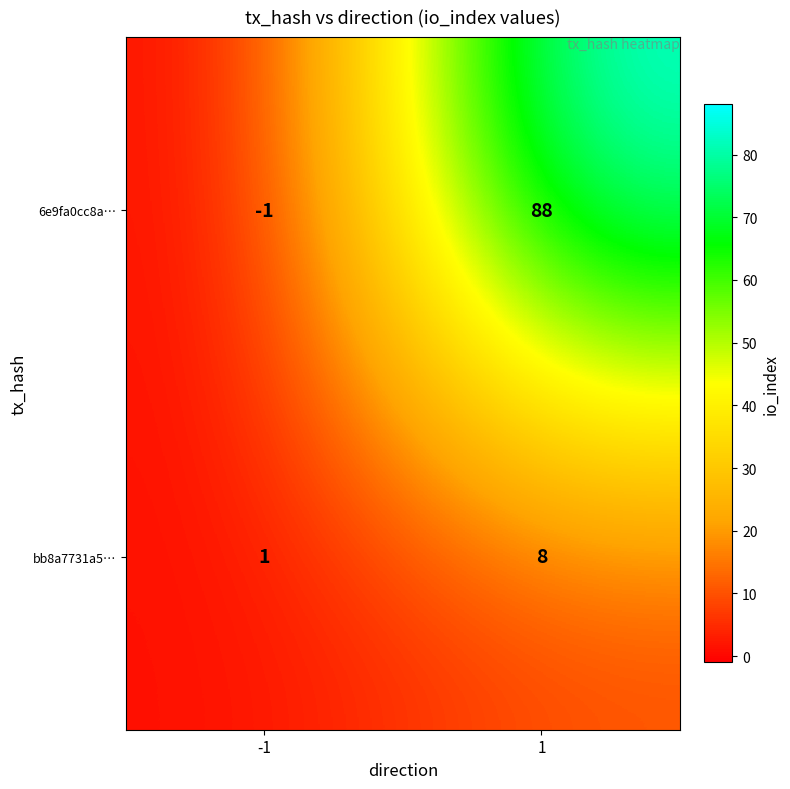

Reading left to right, extract all data points from this chart.

6e9fa0cc8a…: -1=-1	1=88
bb8a7731a5…: -1=1	1=8